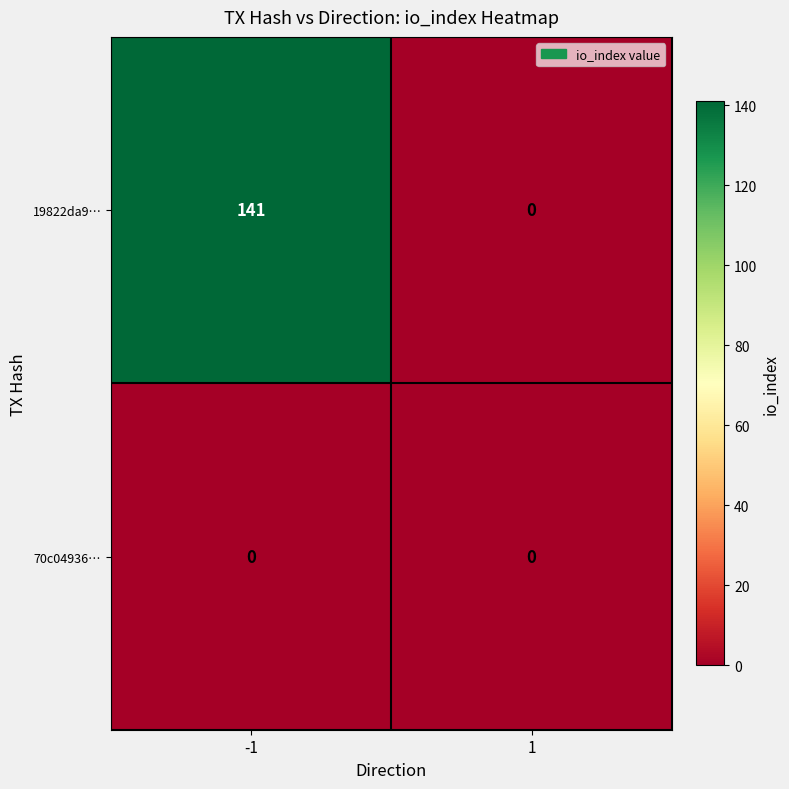

At which category is the sum across all series the highest?

-1